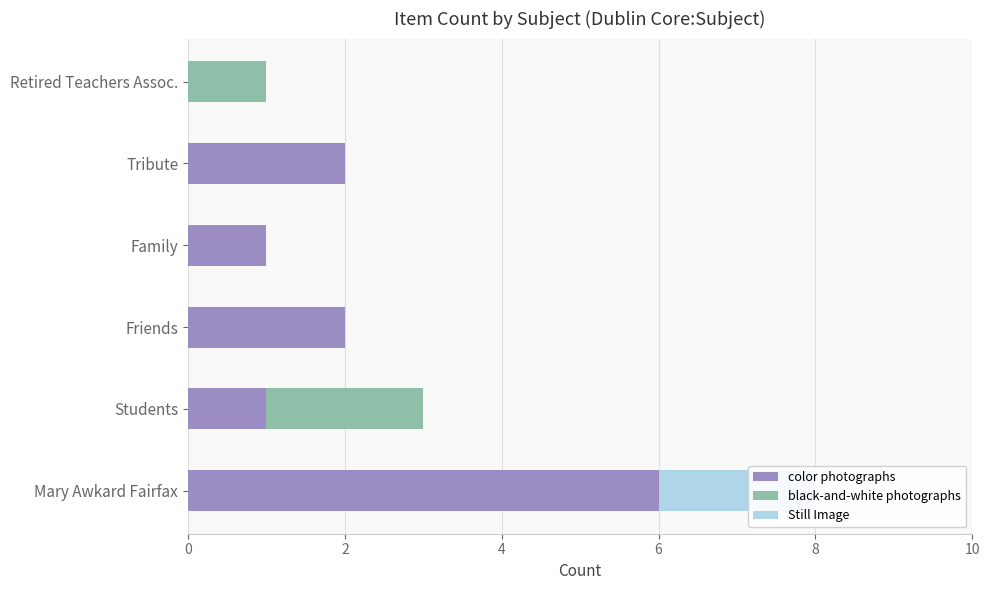

The Still Image series shows -1 at Students. True or false?

False